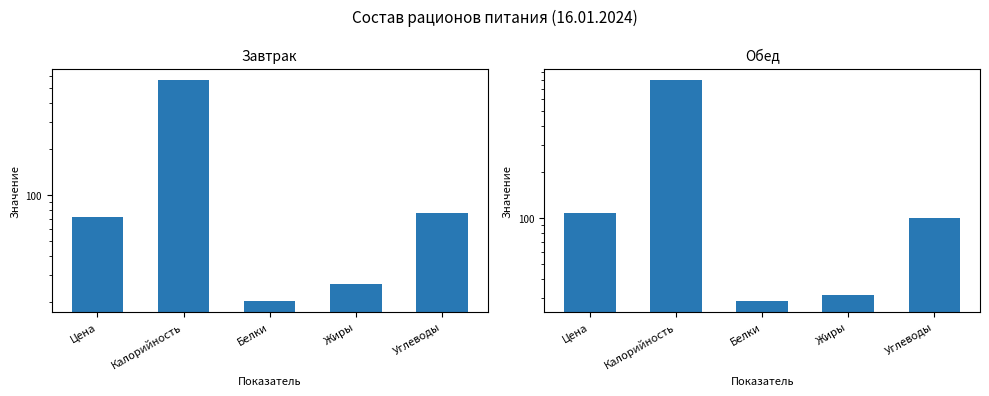

Reading left to right, extract all data points from this chart.

Завтрак: 72.0	568.9	20.4	26.4	75.9
Обед: 108.0	804.7	28.7	31.4	100.6